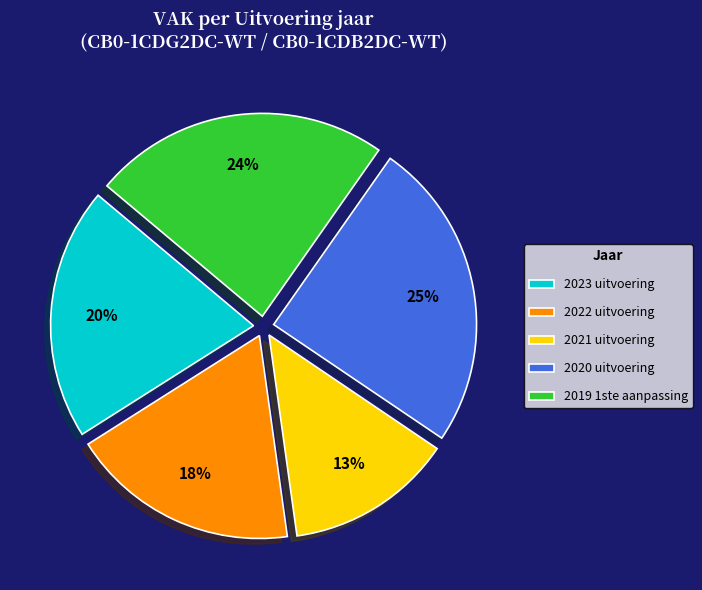

Is the sum of 2023 uitvoering and 2019 1ste aanpassing greater than half?

No